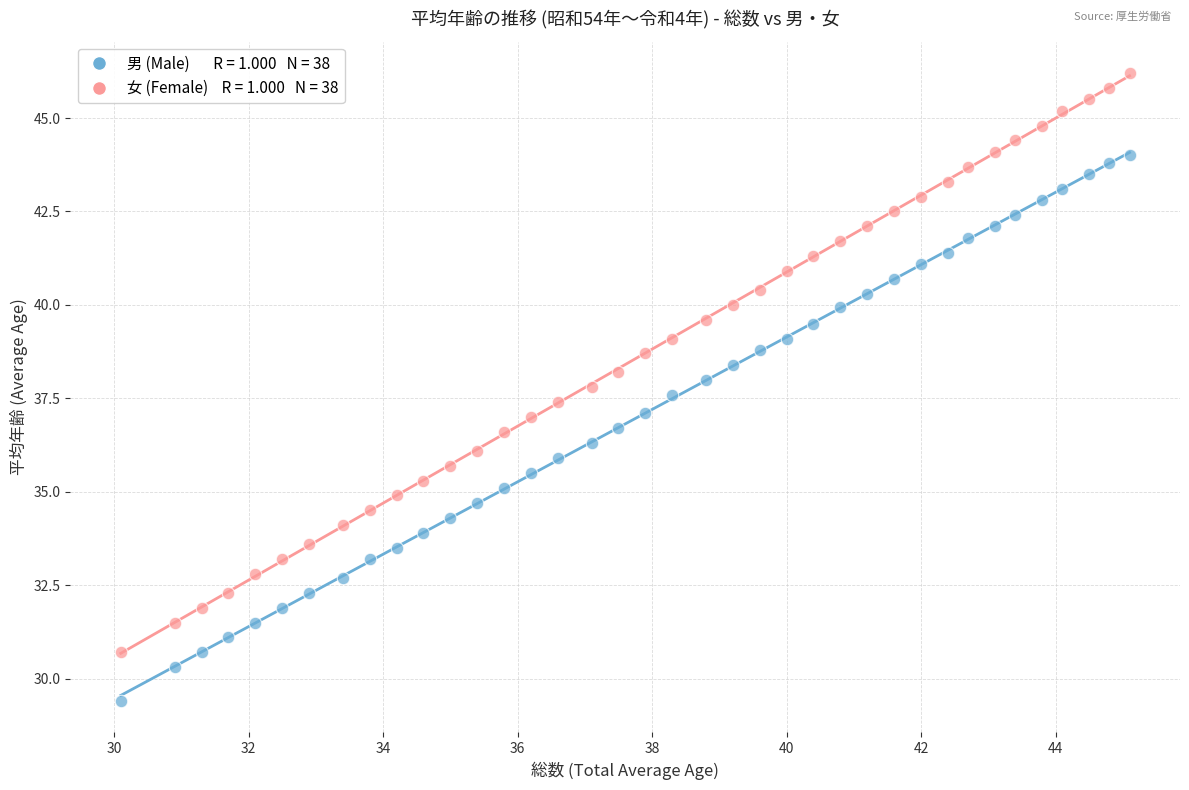

Across all data points, what is the range of Y values (max minus min)?

16.8